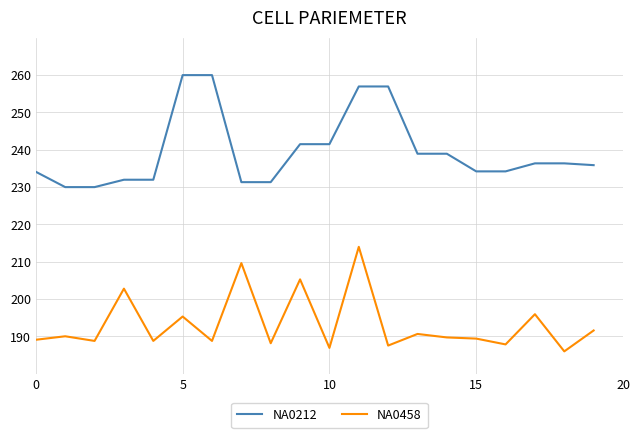

Which series has the largest total across all categories?

NA0212